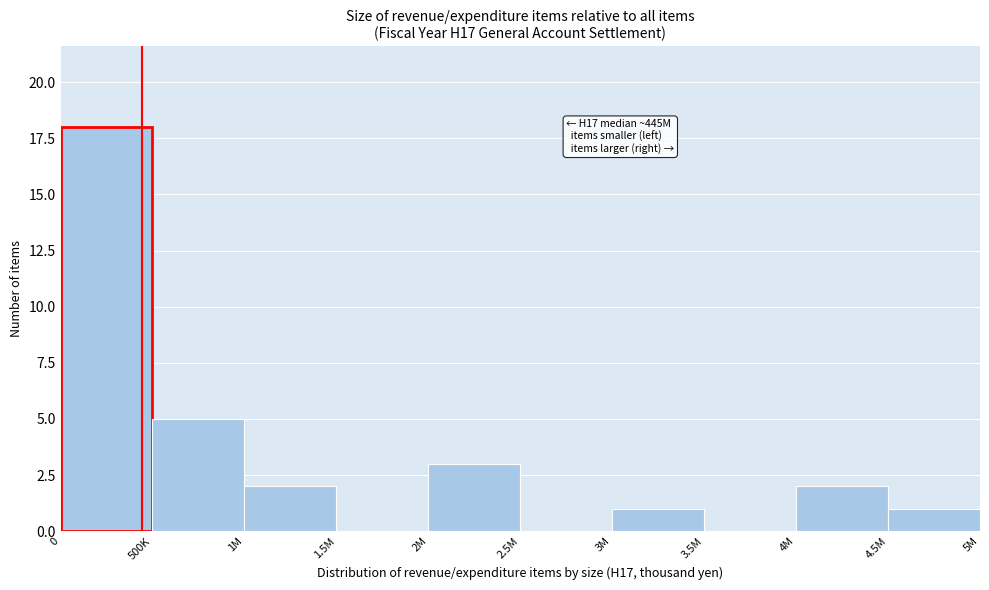

Reading left to right, list all the values displayed in this chart.

0=18	500K=5	1M=2	1.5M=0	2M=3	2.5M=0	3M=1	3.5M=0	4M=2	4.5M=1